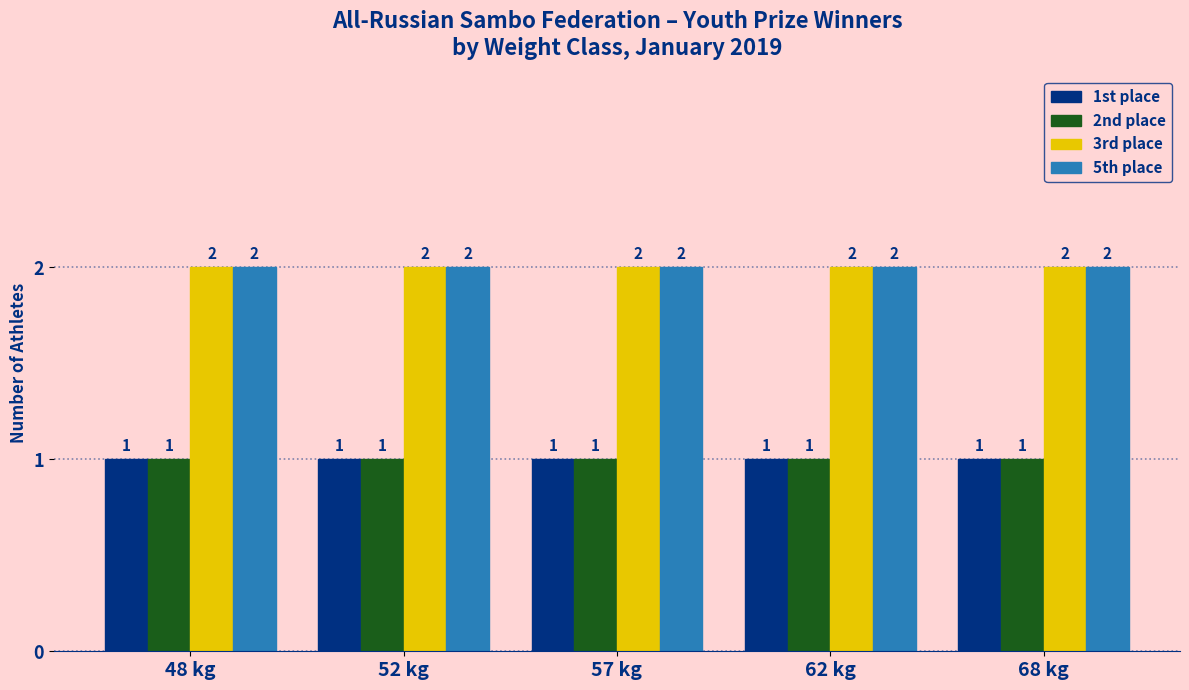

The value of 2nd place at 57 kg is 2. True or false?

False